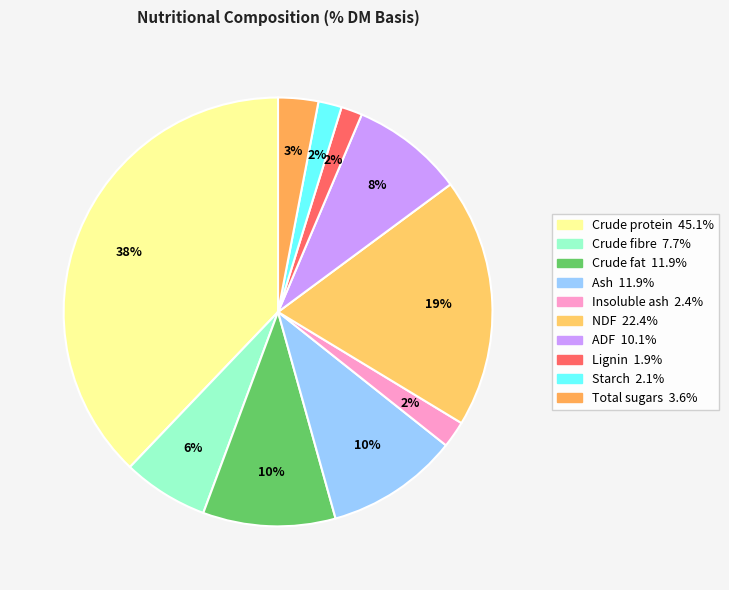

Which has a higher value, ADF or Crude fibre?

ADF